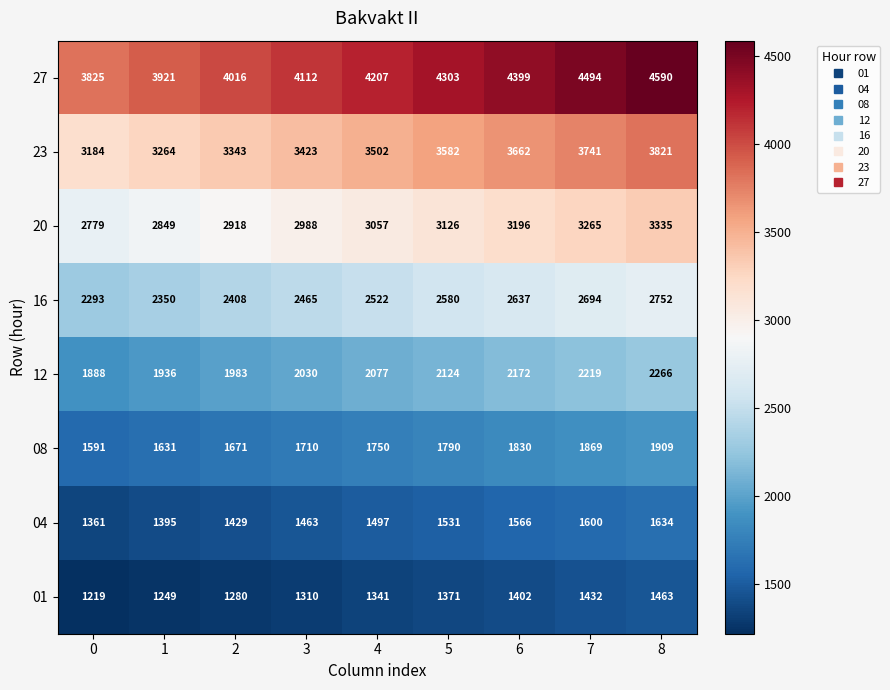

What is the sum of the 04 values at 8 and 6?

3200